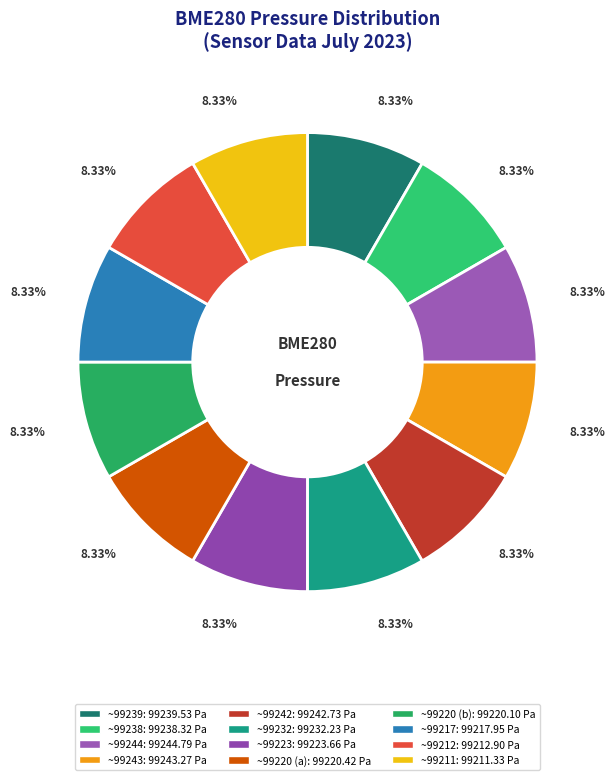

To the nearest percent, what is the average slice percentage?

8%